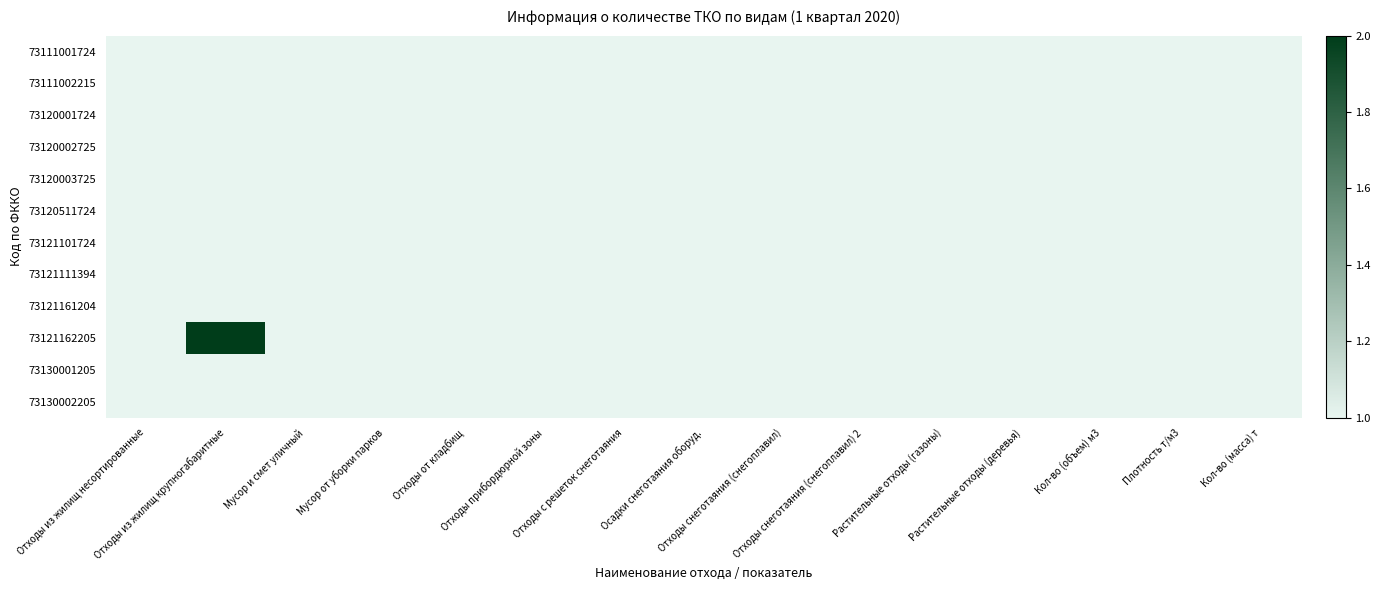

List the series in order of their peak value, highest first.

73121162205, 73111001724, 73111002215, 73120001724, 73120002725, 73120003725, 73120511724, 73121101724, 73121111394, 73121161204, 73130001205, 73130002205